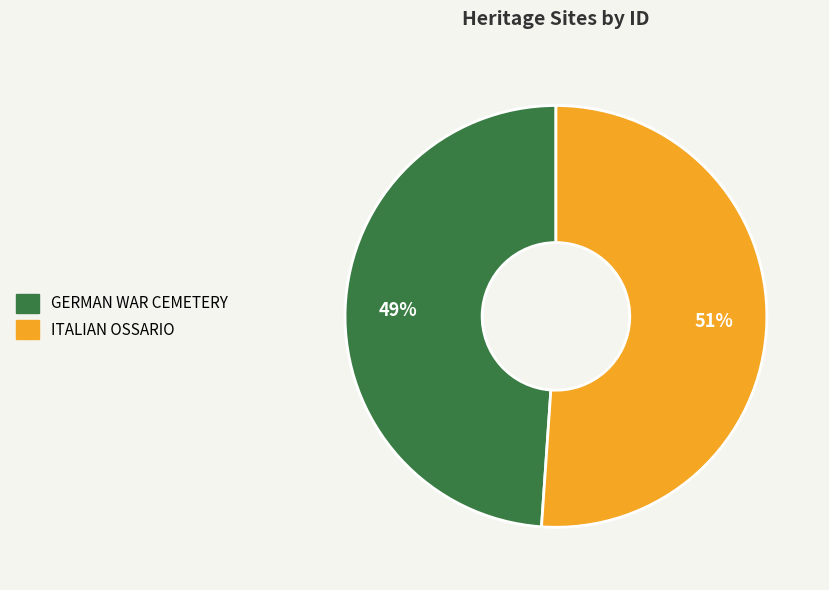

To the nearest percent, what portion does ITALIAN OSSARIO represent?

51%